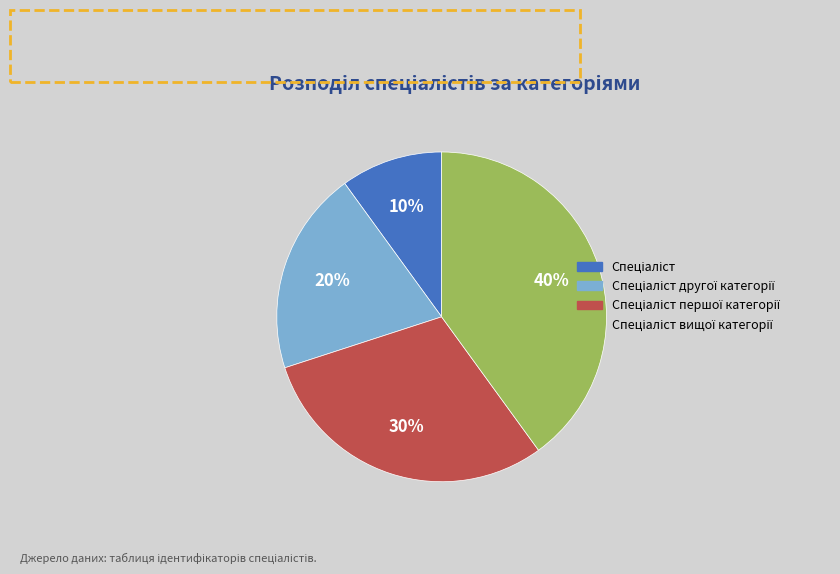

To the nearest percent, what is the average slice percentage?

25%